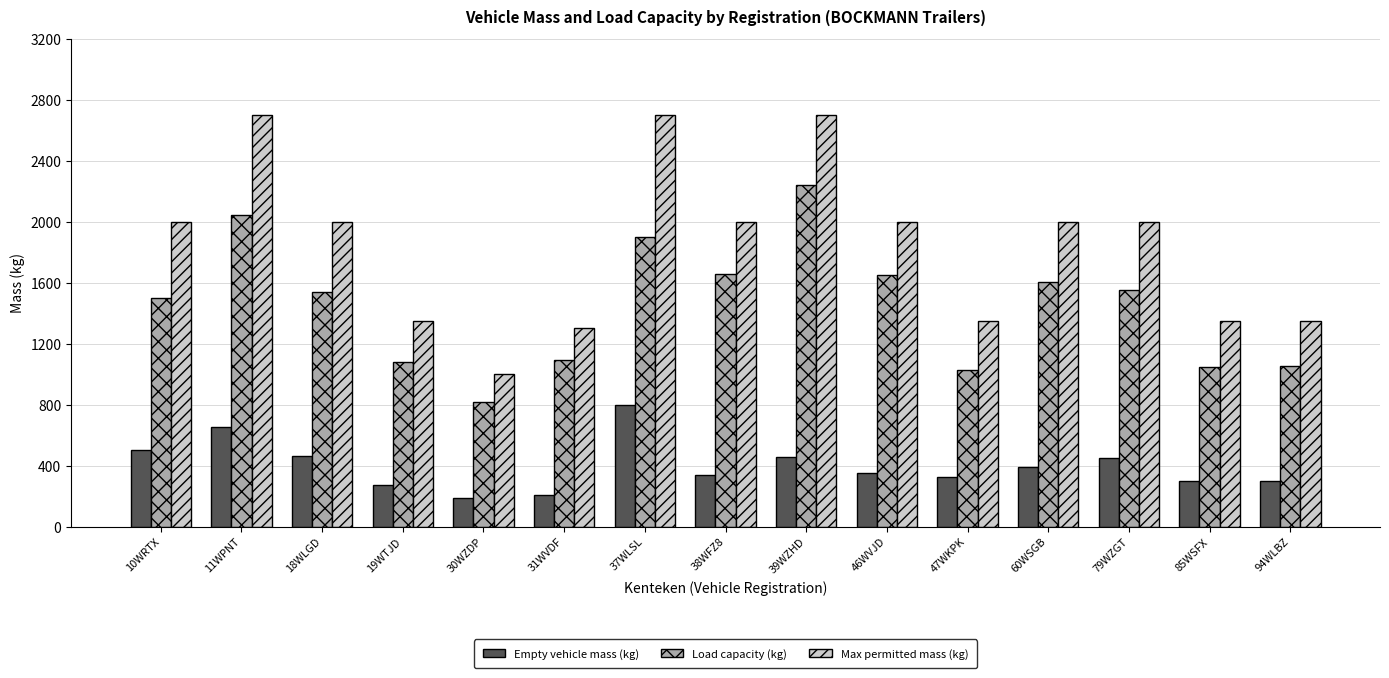

What is the difference between the second highest and second lowest values in the Max permitted mass (kg) series?

1400